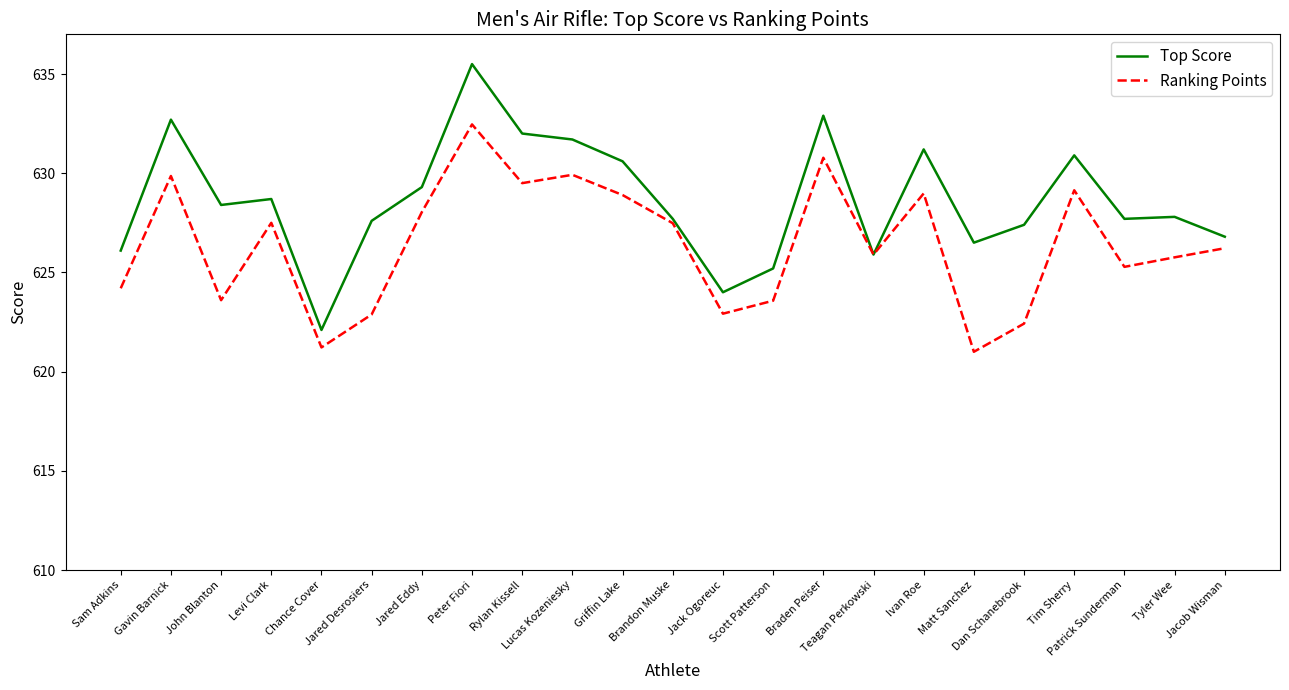

What is the minimum value shown in the chart?

621.0